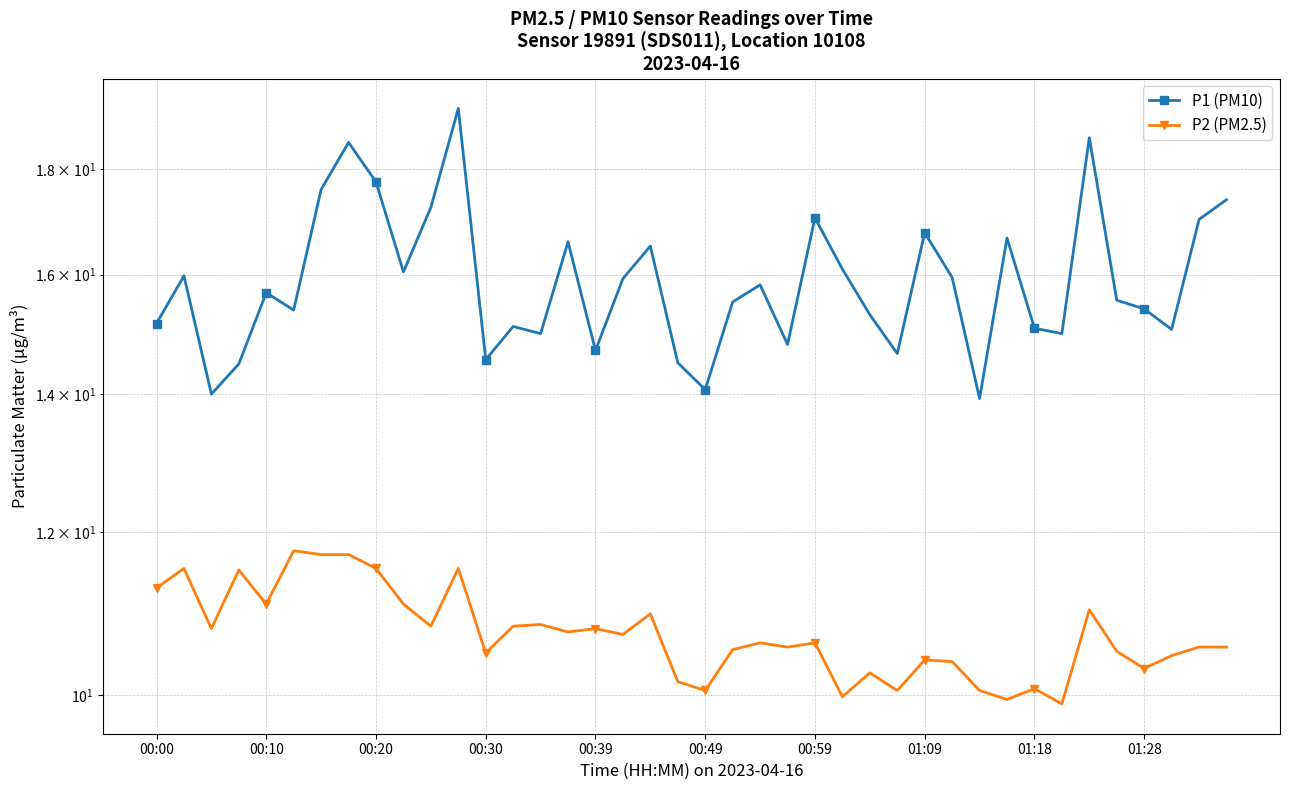

How many interior local valleys does the P1 (PM10) series have?

12